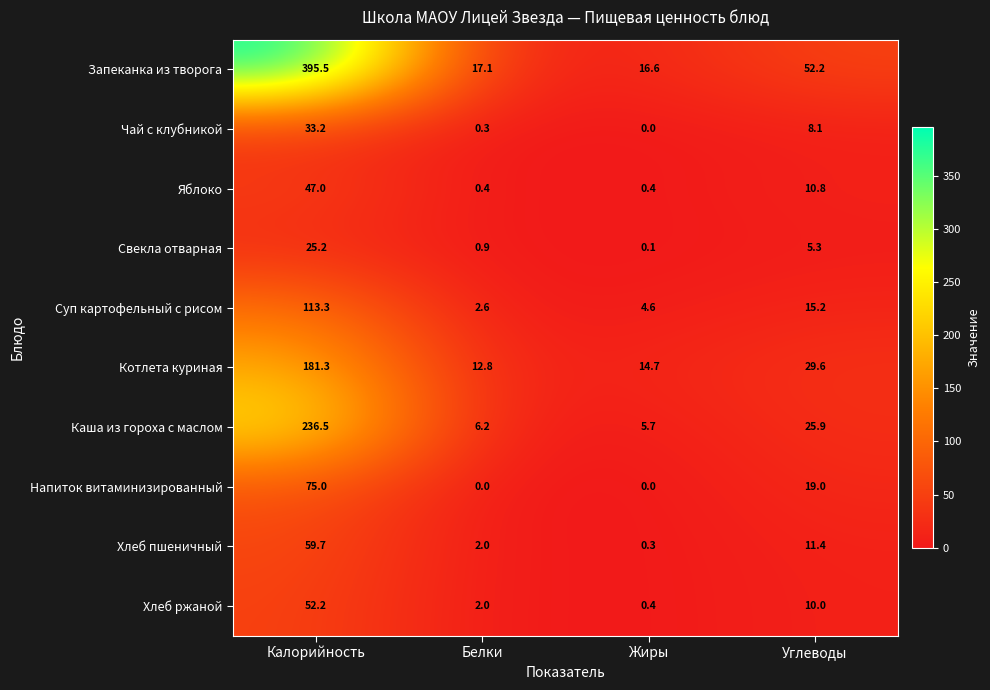

What is the difference between the Котлета куриная values at Калорийность and Жиры?

166.6